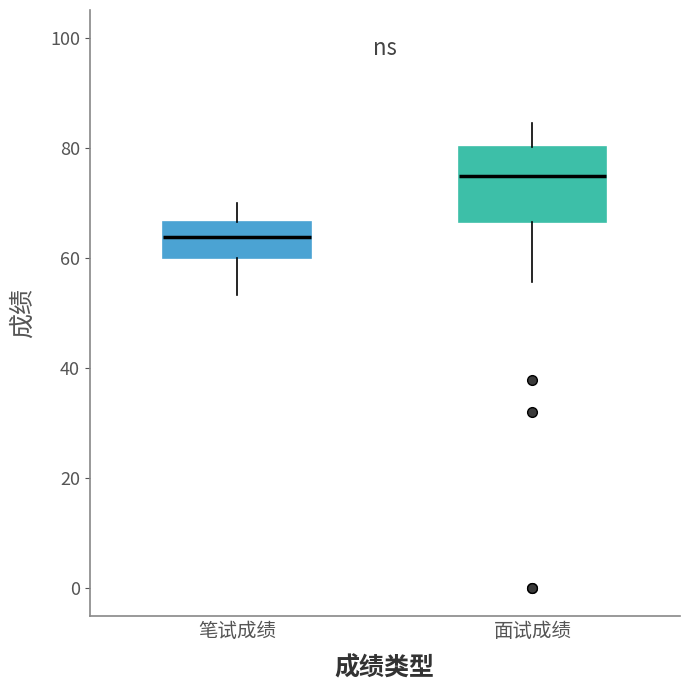

Where is the upper edge of the box for 面试成绩 on the y-axis? The values are not printed on the chart, so give them approximately, as read against the axis.

80